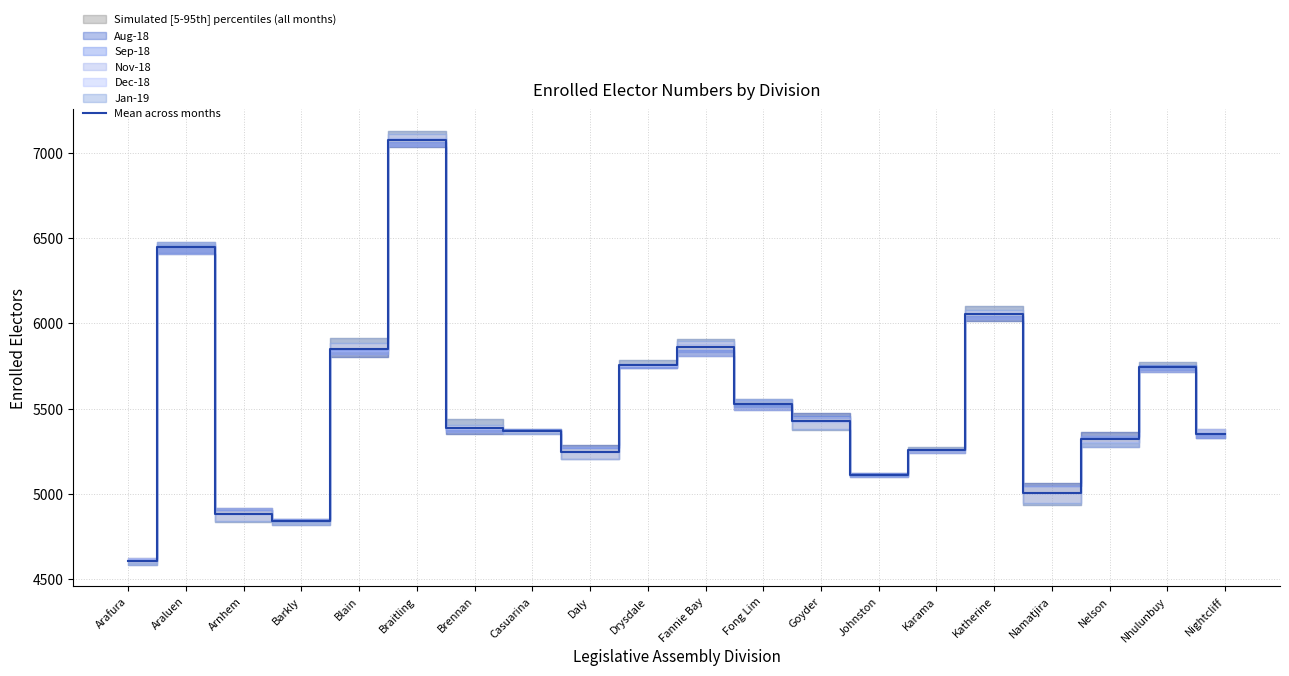

At which category does the chart reach its peak across all series?

Braitling